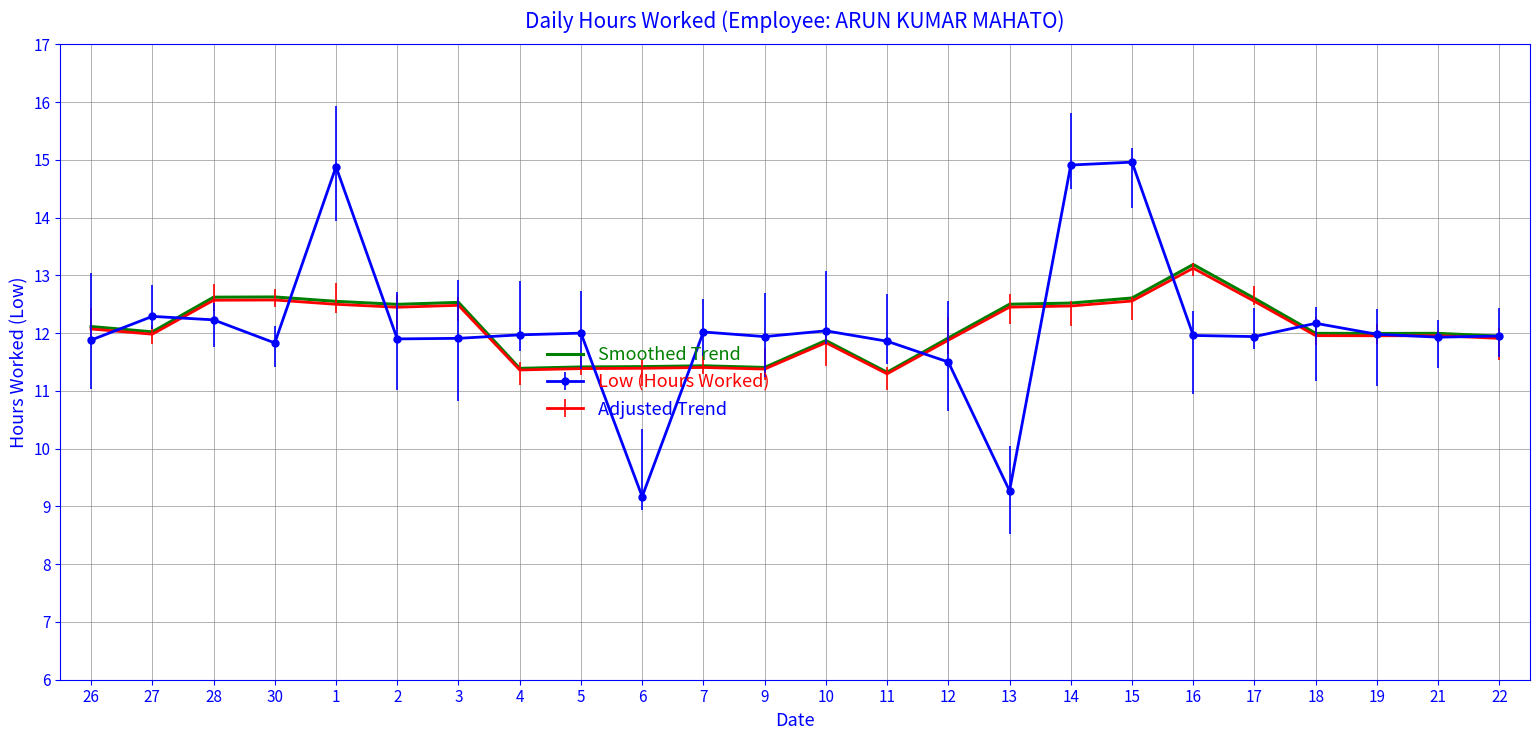

Which label corresponds to the smallest value in the chart?

6